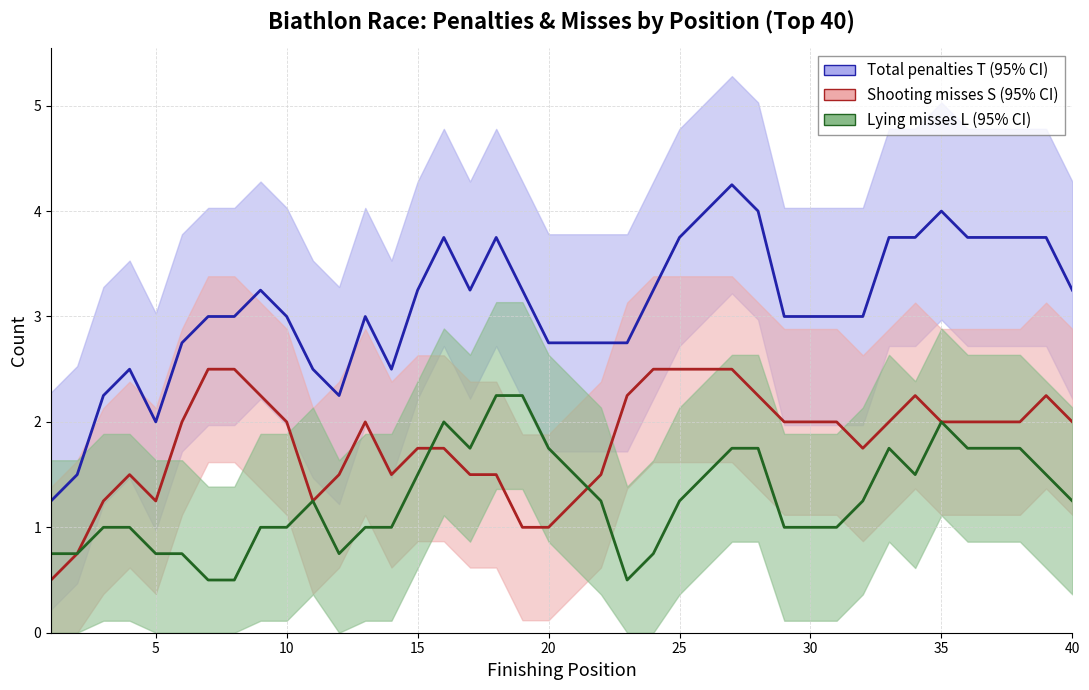

Reading left to right, extract all data points from this chart.

T (smoothed ±CI): 1.2	1.5	2.2	2.5	2.0	2.8	3.0	3.0	3.2	3.0	2.5	2.2	3.0	2.5	3.2	3.8	3.2	3.8	3.2	2.8	2.8	2.8	2.8	3.2	3.8	4.0	4.2	4.0	3.0	3.0	3.0	3.0	3.8	3.8	4.0	3.8	3.8	3.8	3.8	3.2
S (smoothed ±CI): 0.5	0.8	1.2	1.5	1.2	2.0	2.5	2.5	2.2	2.0	1.2	1.5	2.0	1.5	1.8	1.8	1.5	1.5	1.0	1.0	1.2	1.5	2.2	2.5	2.5	2.5	2.5	2.2	2.0	2.0	2.0	1.8	2.0	2.2	2.0	2.0	2.0	2.0	2.2	2.0
L (smoothed ±CI): 0.8	0.8	1.0	1.0	0.8	0.8	0.5	0.5	1.0	1.0	1.2	0.8	1.0	1.0	1.5	2.0	1.8	2.2	2.2	1.8	1.5	1.2	0.5	0.8	1.2	1.5	1.8	1.8	1.0	1.0	1.0	1.2	1.8	1.5	2.0	1.8	1.8	1.8	1.5	1.2